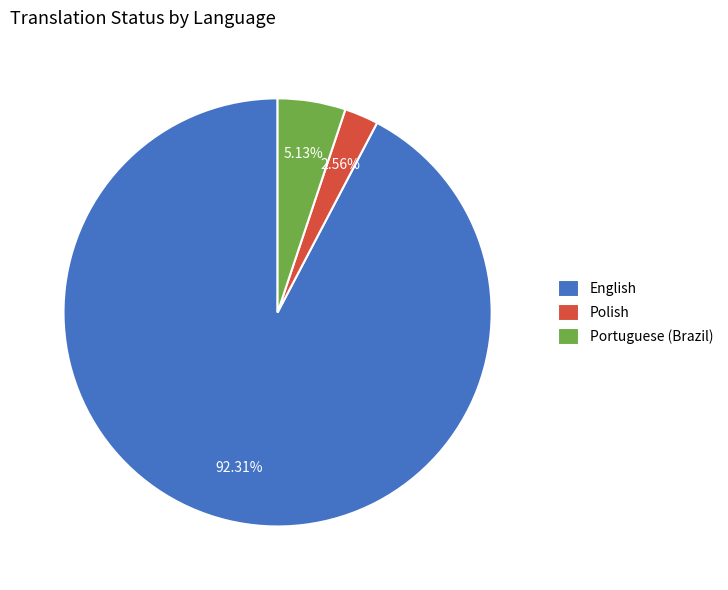

To the nearest percent, what portion does Portuguese (Brazil) represent?

5%